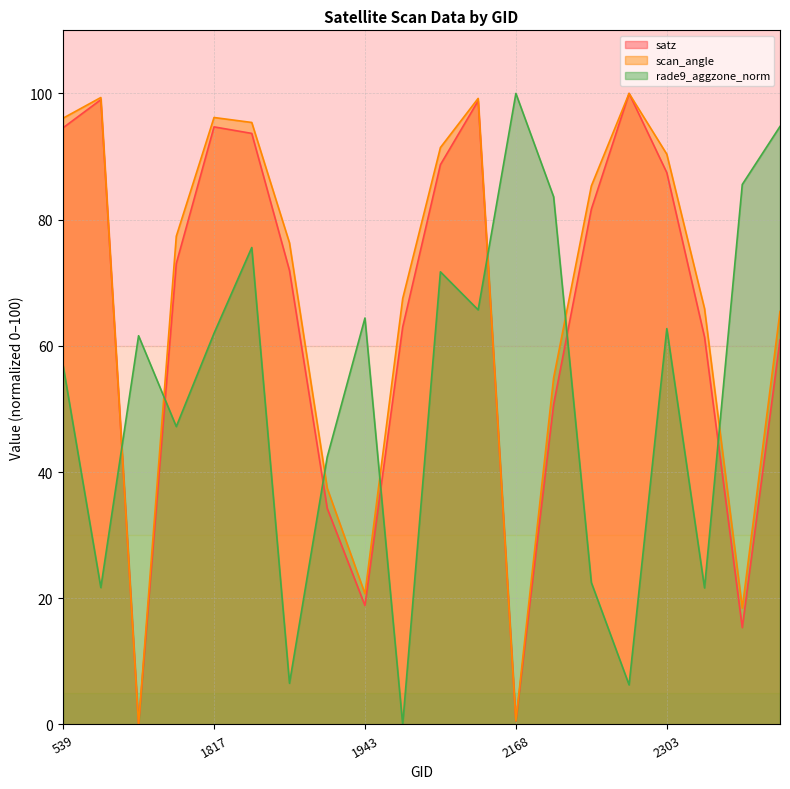

True or false: satz (line) and scan_angle (line) cross at least once.

False